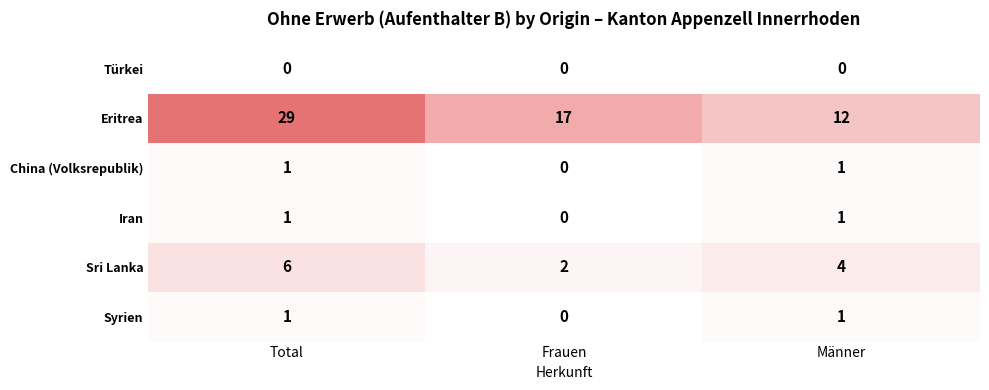

The value of Syrien at Männer is 1. True or false?

True